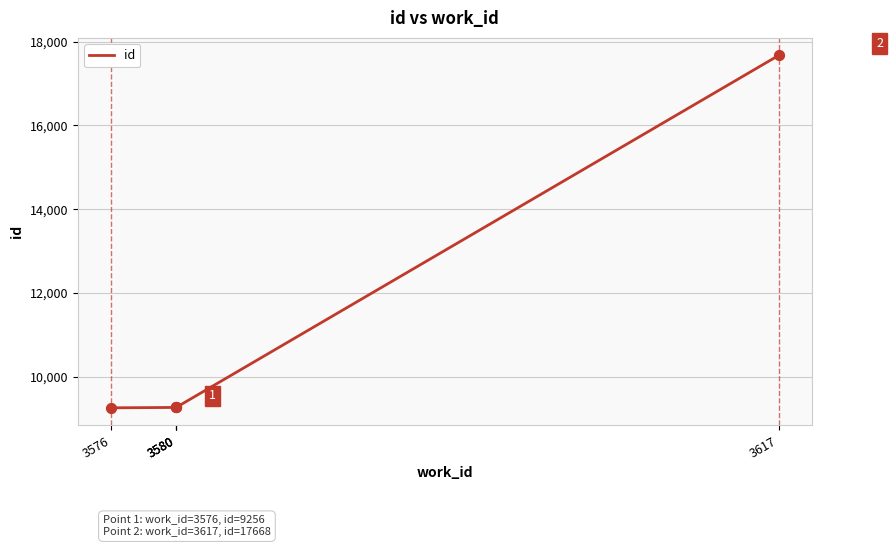

What is the change in value from 3580 to 3580?

+1